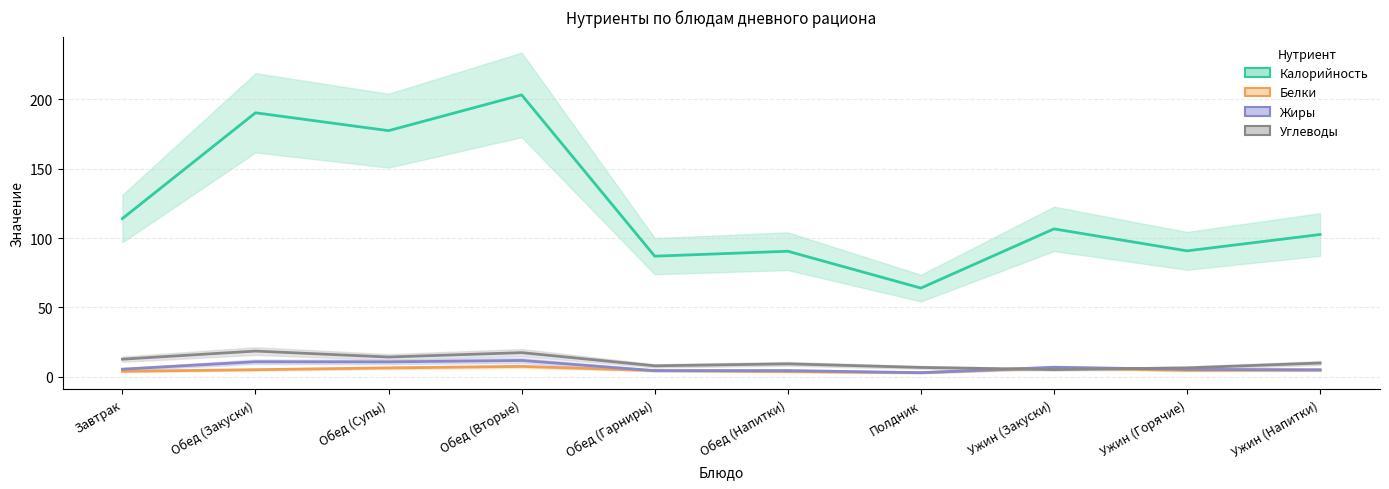

True or false: Калорийность and Белки cross at least once.

False